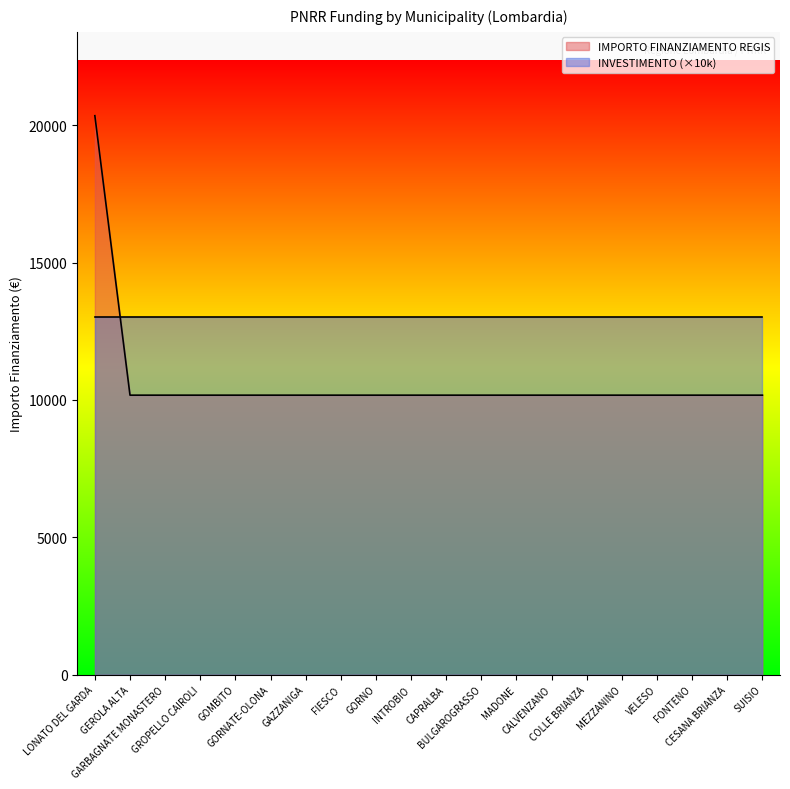

Does the chart display data point markers on the line(s)?

No